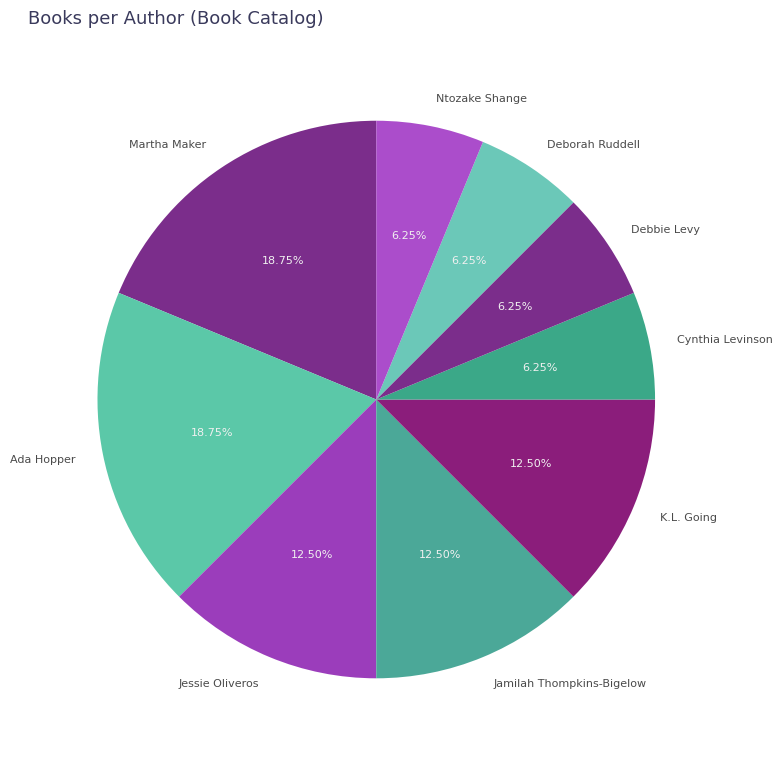

Does Cynthia Levinson account for over 50% of the chart?

No